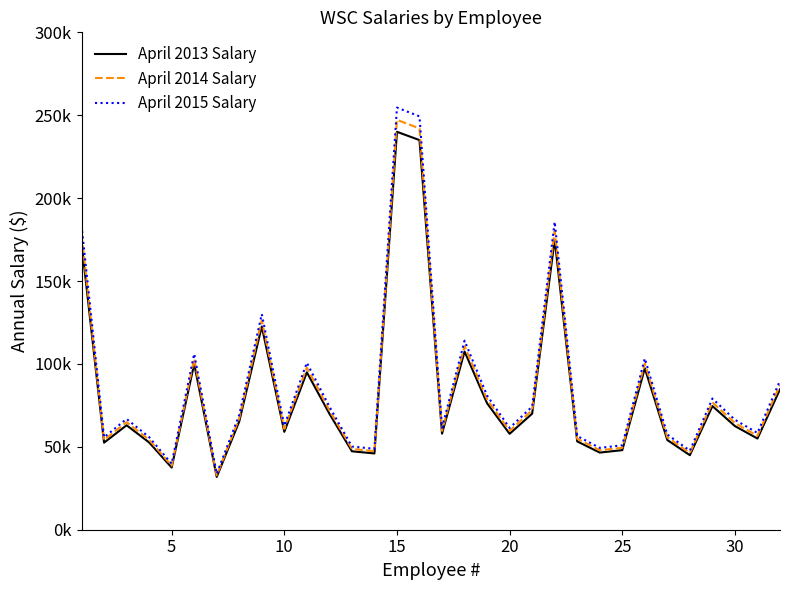

Does the chart display data point markers on the line(s)?

No